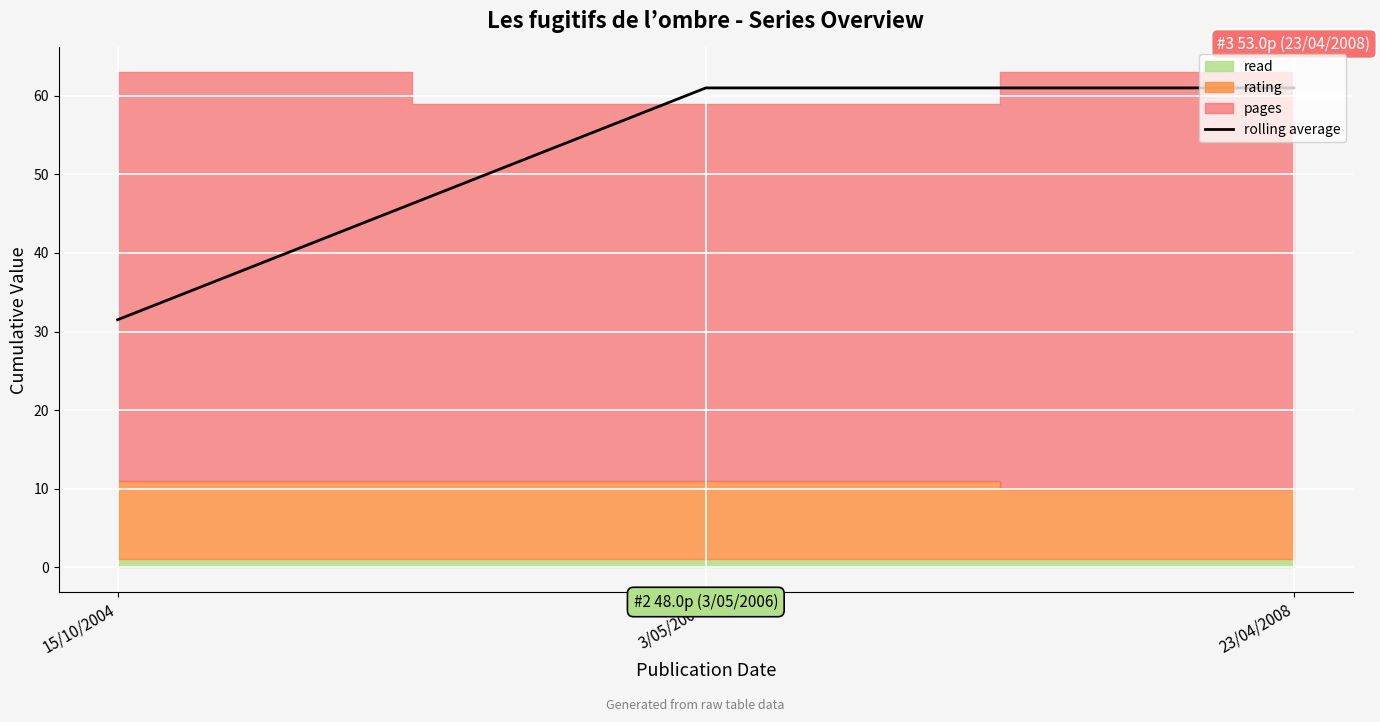

Which category has the lowest value in the rolling average series?

15/10/2004